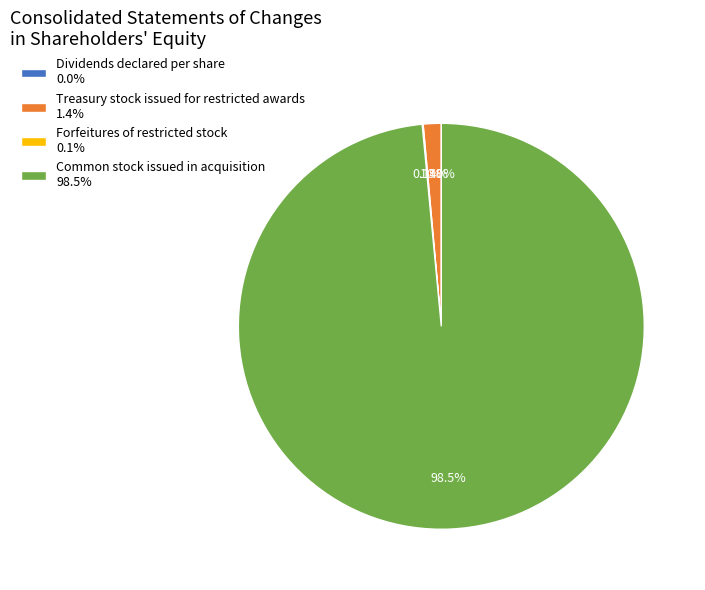

To the nearest percent, what is the difference between the largest and smallest slice percentages?

98%